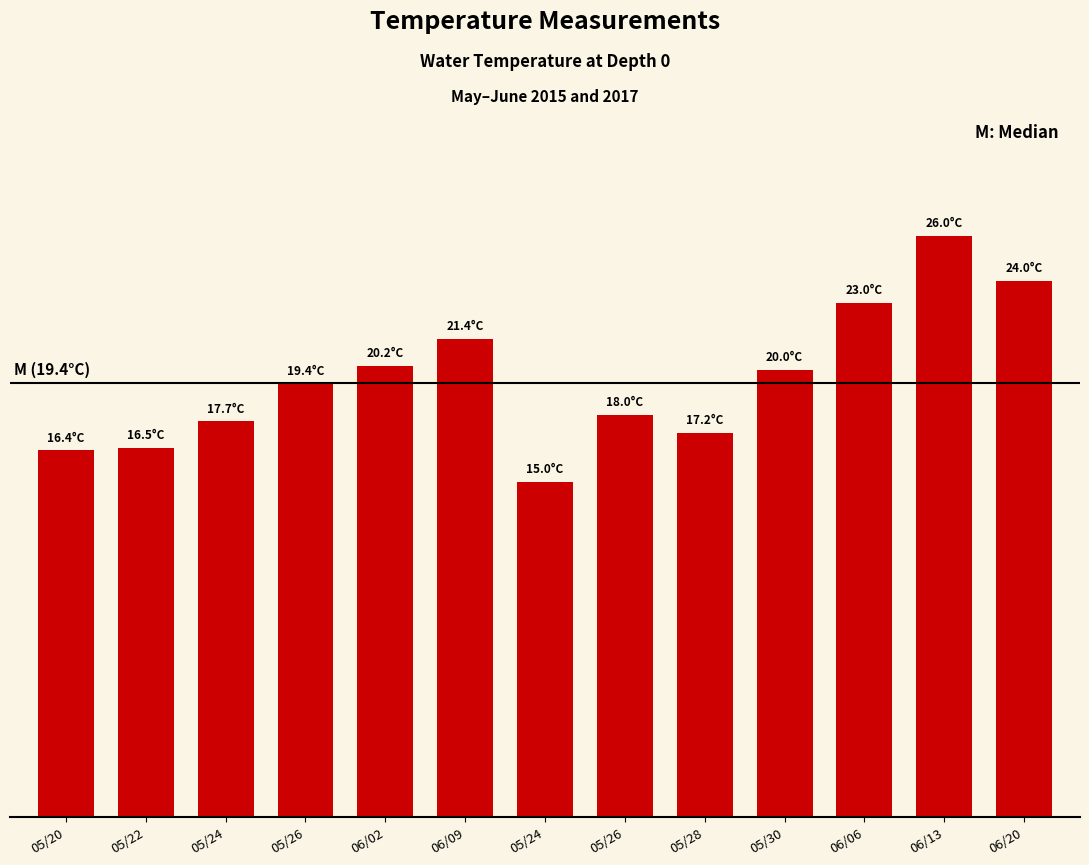

Approximately how many times larger is the value at 05/26 compared to 06/13?

0.7